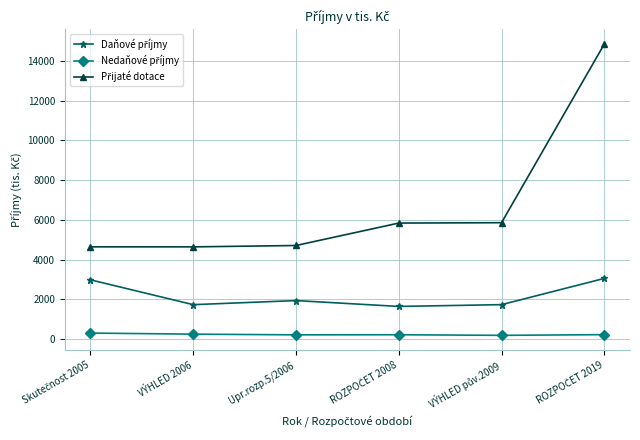

How many distinct data groups are displayed?

3